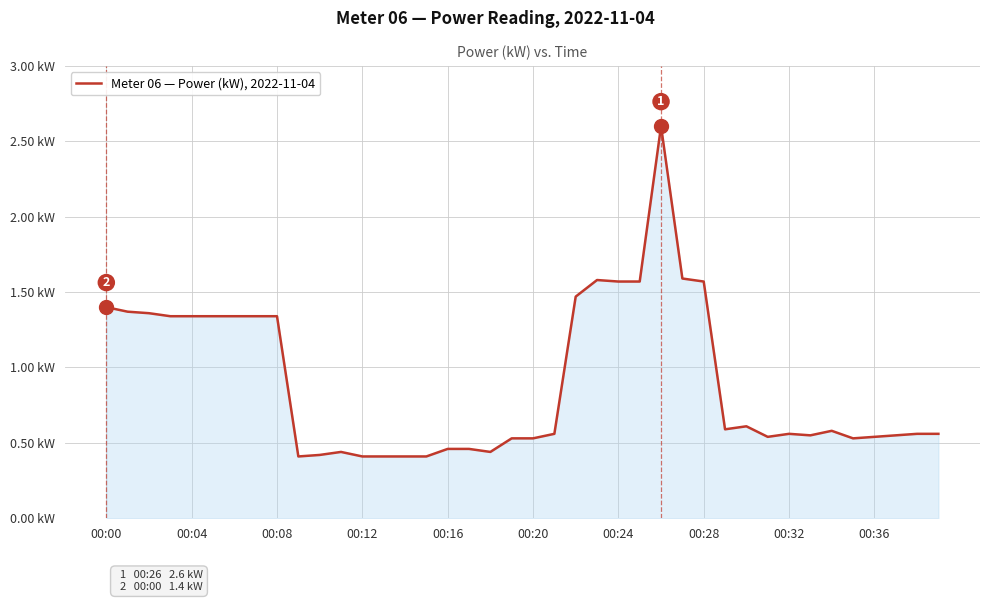

Does the chart display data point markers on the line(s)?

No